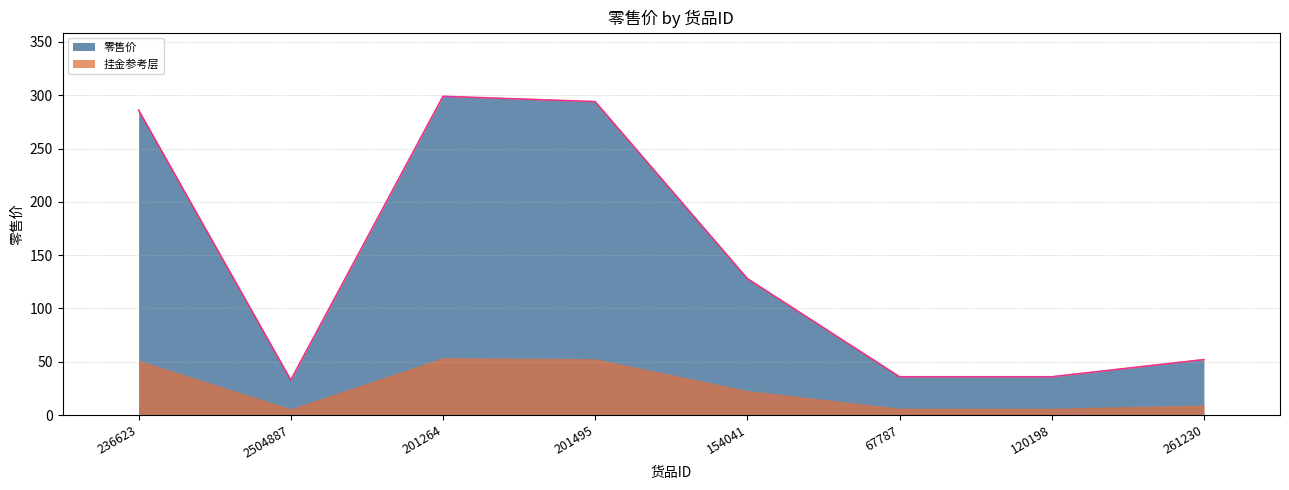

True or false: the data shows 286.0 at 236623.

True